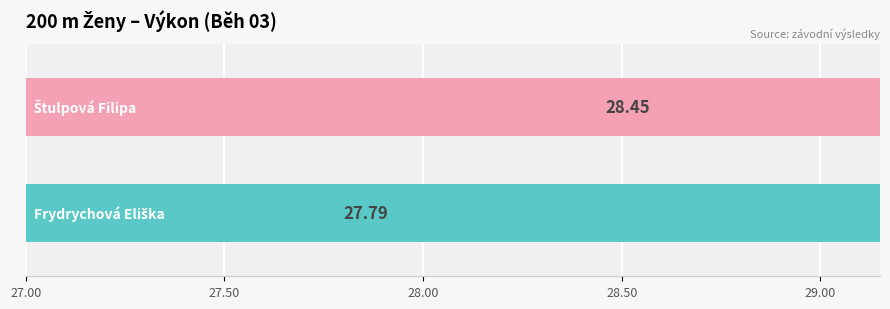

What is the change in value from 27.00 to 27.50?

+0.7